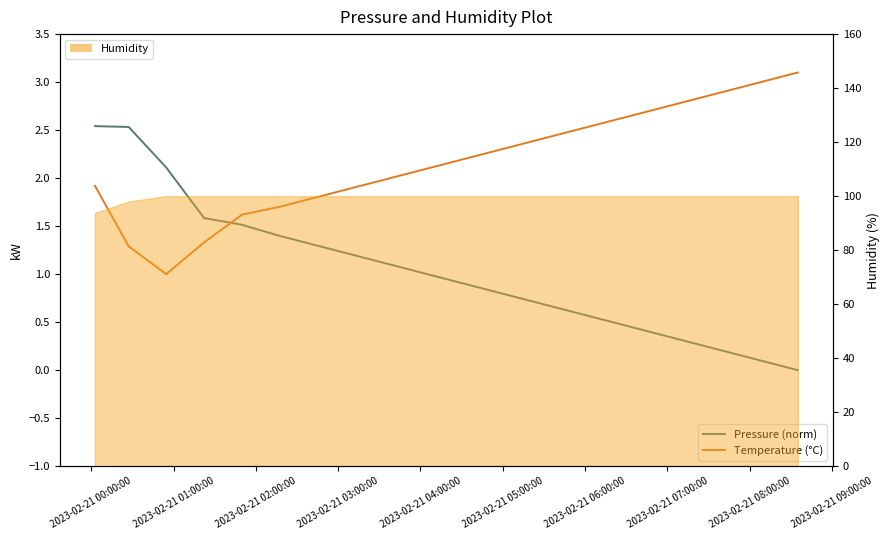

How many data points does each series have?

20